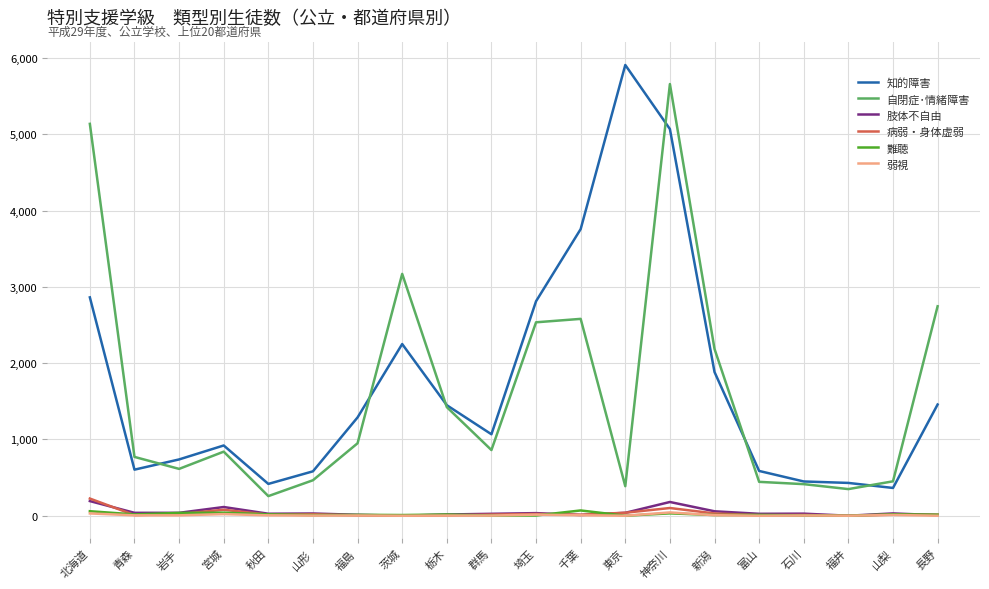

The 知的障害 series shows 2677 at 新潟. True or false?

False